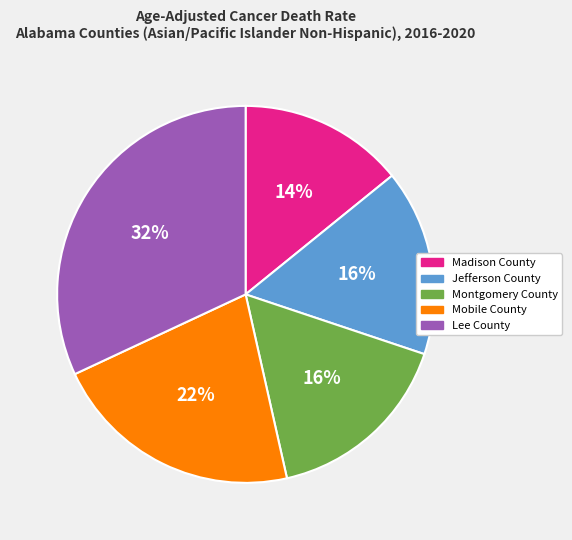

Does any single category account for the majority?

No